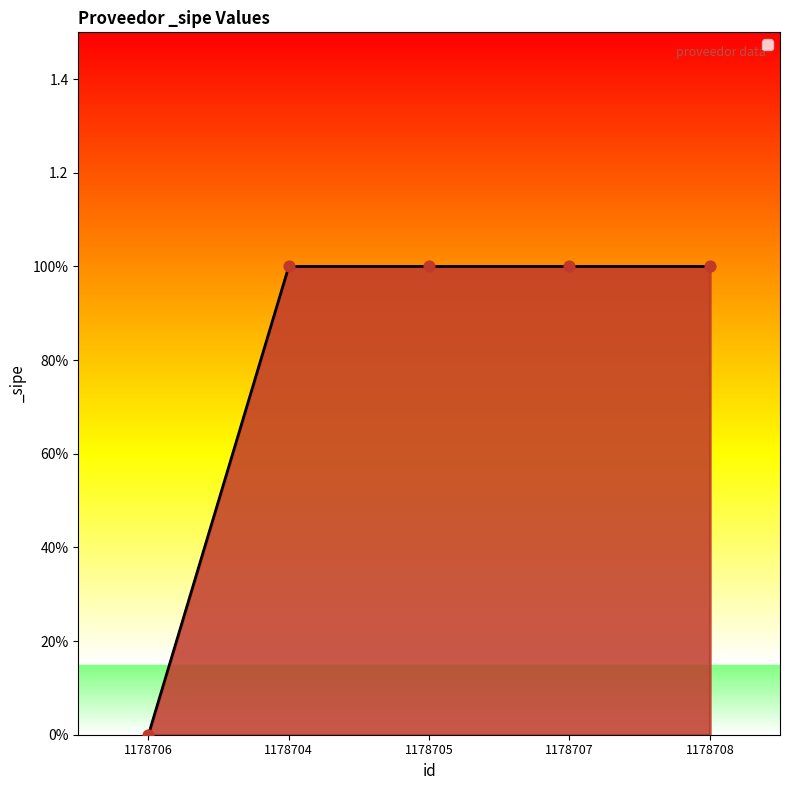

Between 1178704 and 1178706, which is larger?

1178704